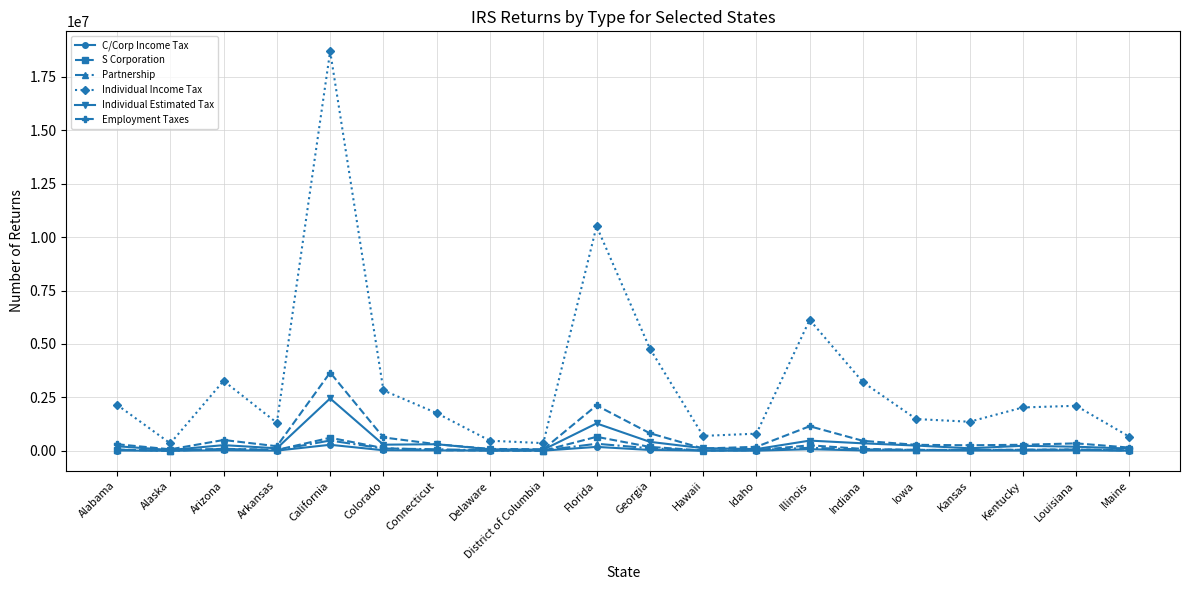

Rank the series by their maximum value, from highest to lowest.

Individual Income Tax, Employment Taxes, Individual Estimated Tax, S Corporation, Partnership, C/Corp Income Tax